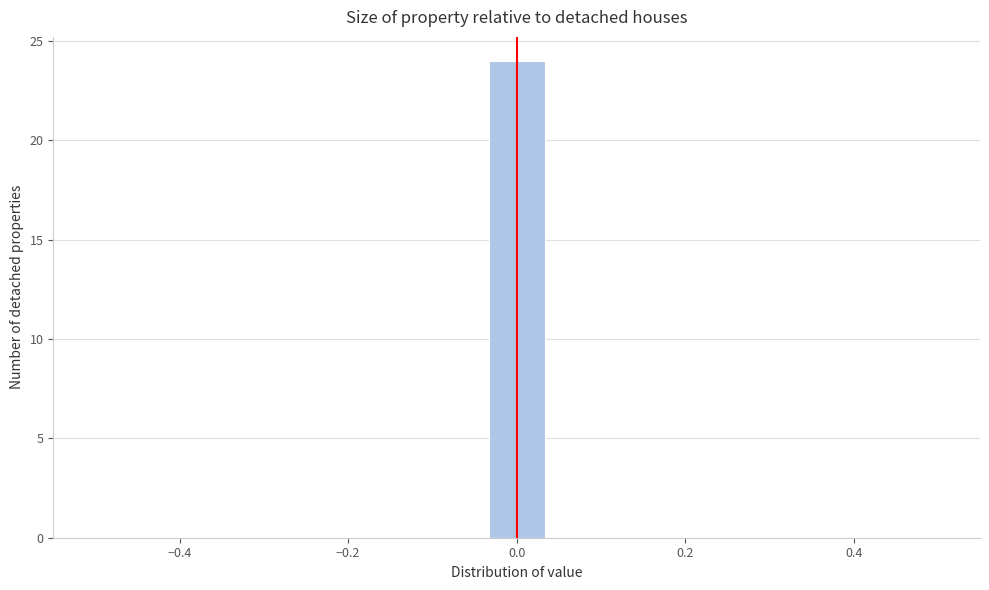

Read against the x-axis, roughly where is the centre of the tallest bar?

0.00